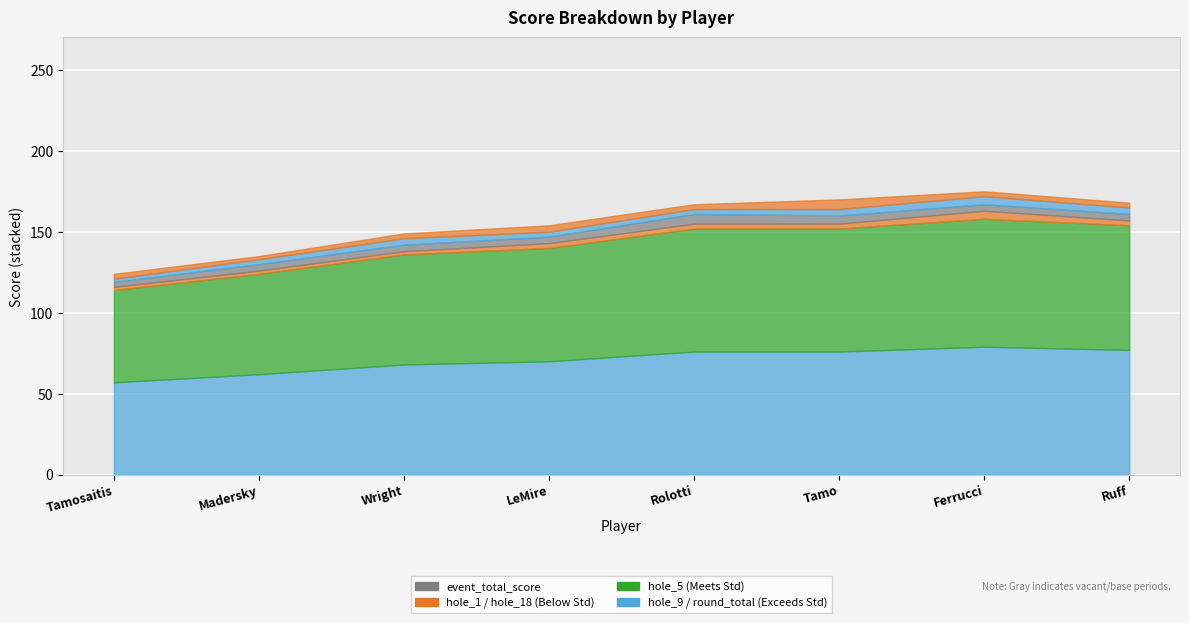

In hole_18, how many points are higher than both neighbors (excluding endpoints)?

2